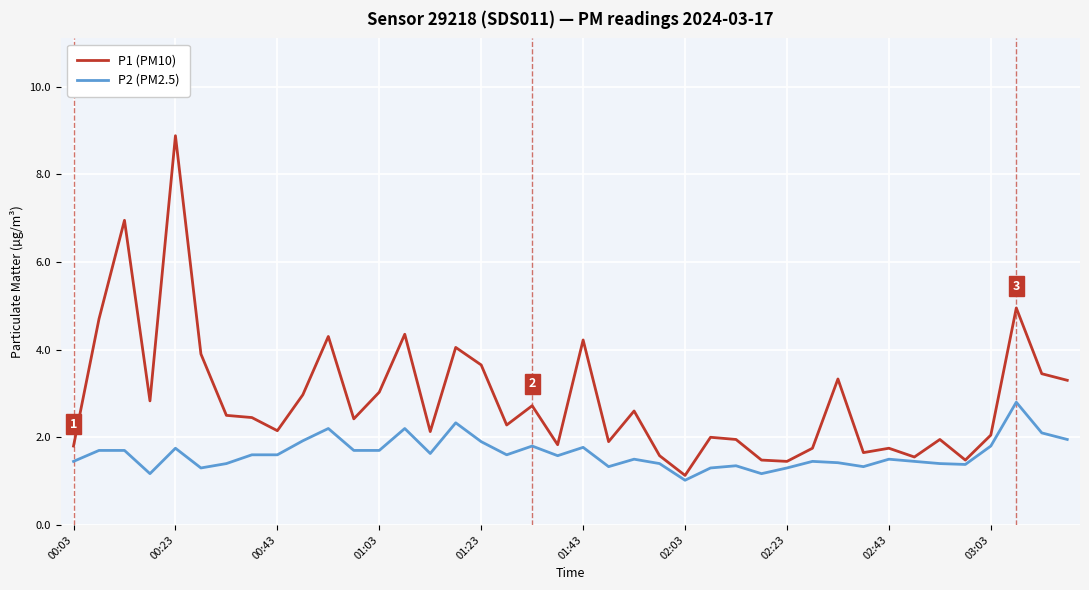

Which series has the largest total across all categories?

P1 (PM10)